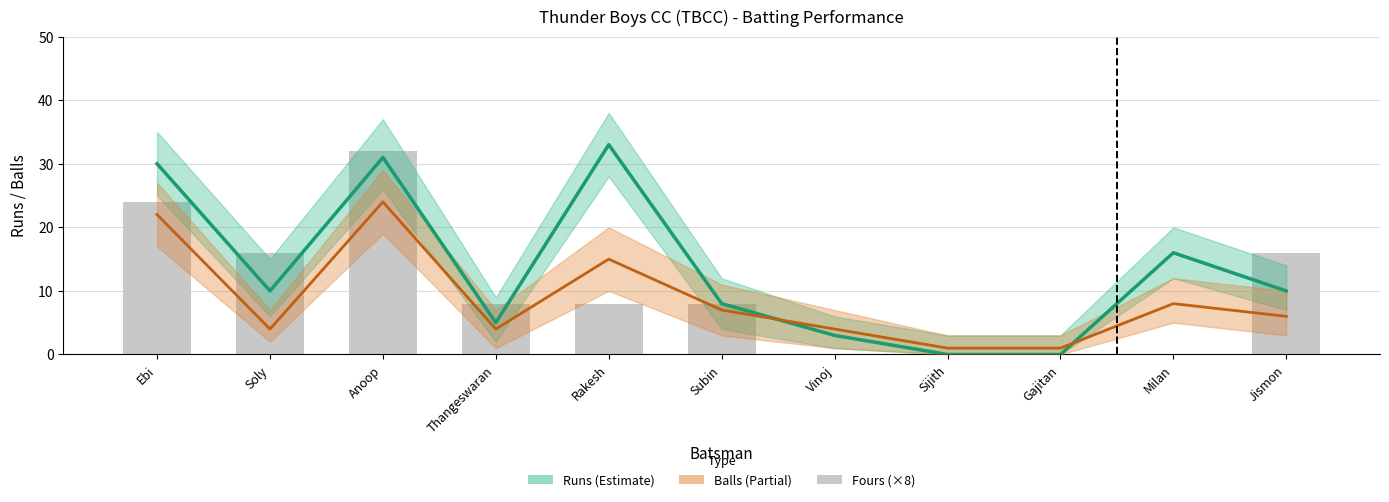

Are the bars grouped side by side (vs. stacked)?

Yes